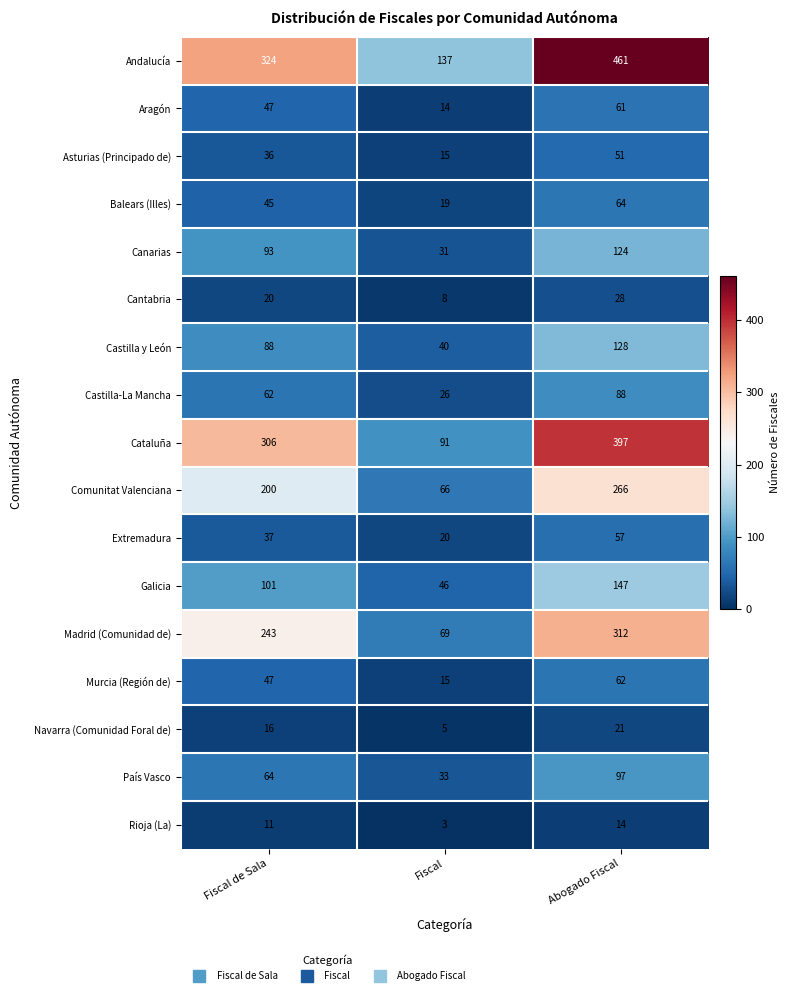

At Abogado Fiscal, list the series in order from smallest to largest.

Rioja (La), Navarra (Comunidad Foral de), Cantabria, Asturias (Principado de), Extremadura, Aragón, Murcia (Región de), Balears (Illes), Castilla-La Mancha, País Vasco, Canarias, Castilla y León, Galicia, Comunitat Valenciana, Madrid (Comunidad de), Cataluña, Andalucía